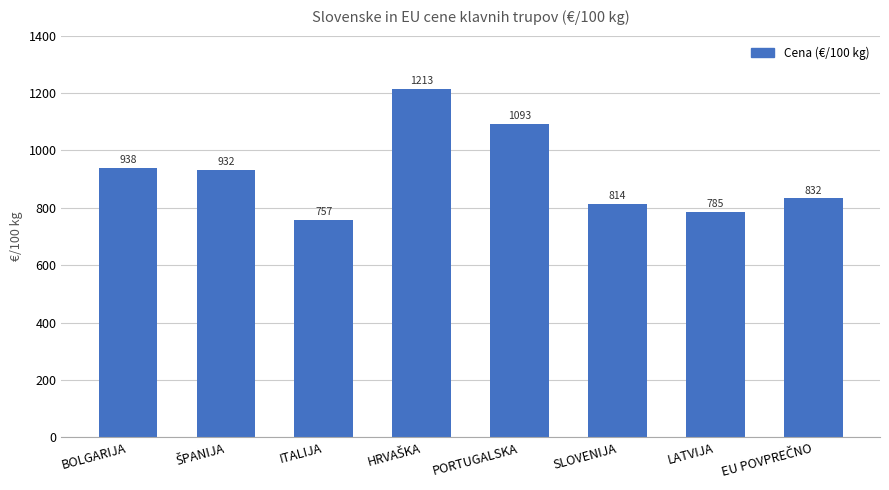

What is the average value?

920.6